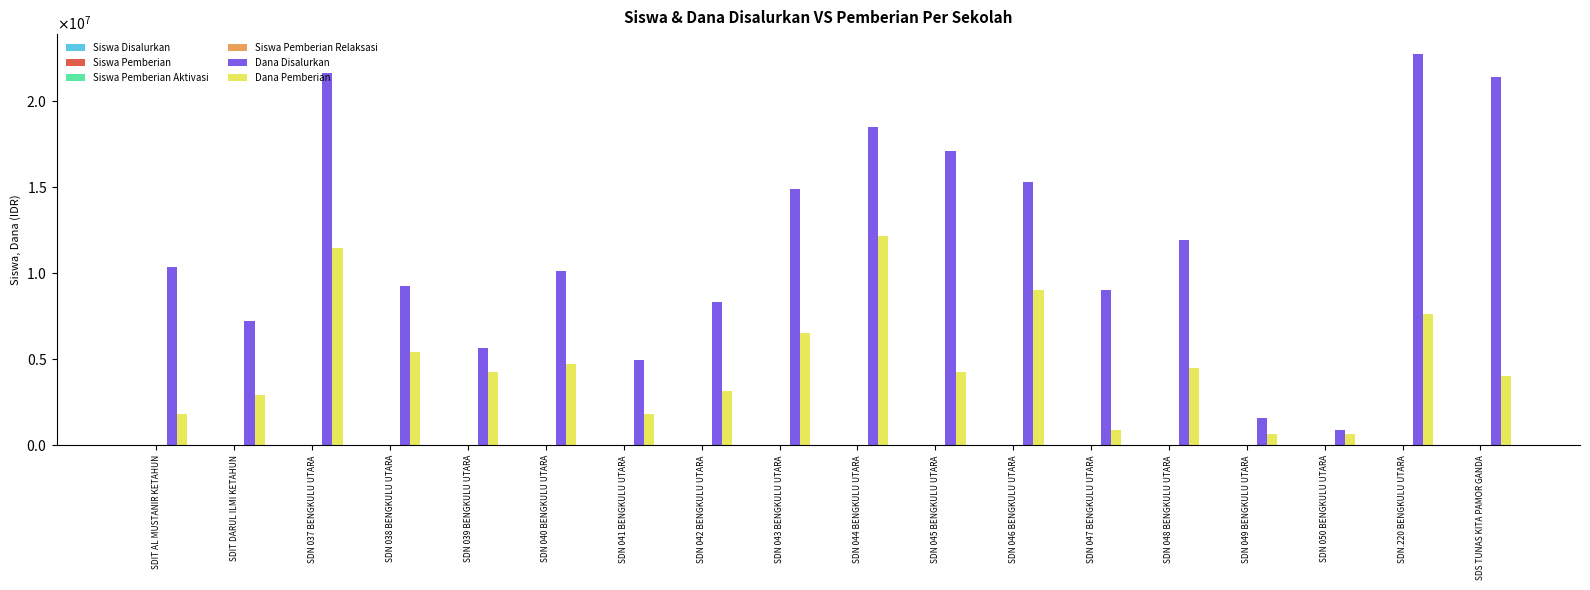

At which label does Dana Pemberian reach its minimum?

SDN 049 BENGKULU UTARA